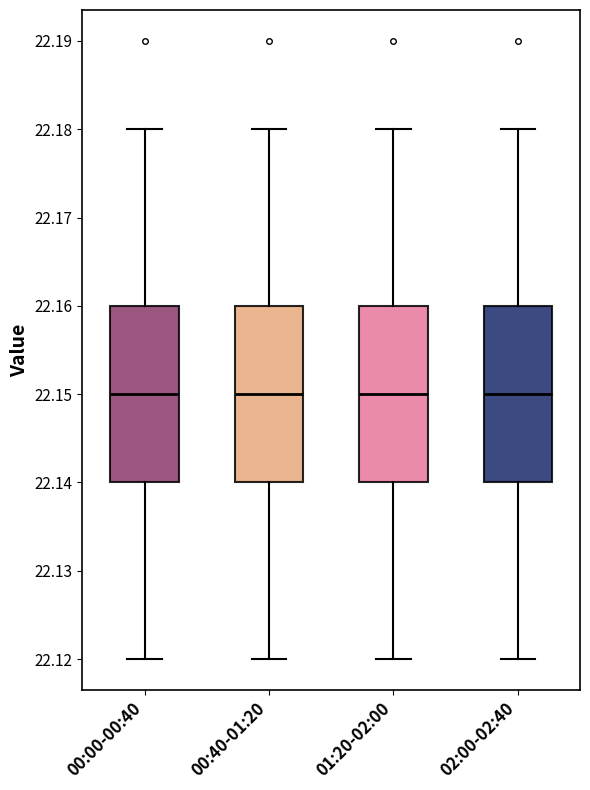

Where does the lower whisker of the box for 00:00-00:40 end on the y-axis? The values are not printed on the chart, so give them approximately, as read against the axis.

22.12